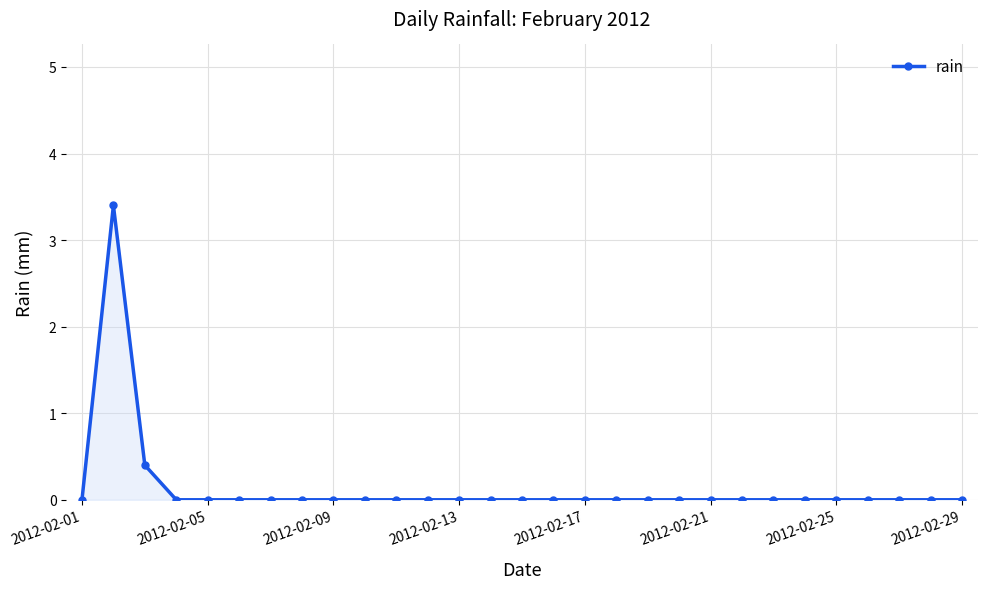

What is the sum of all values?

3.8